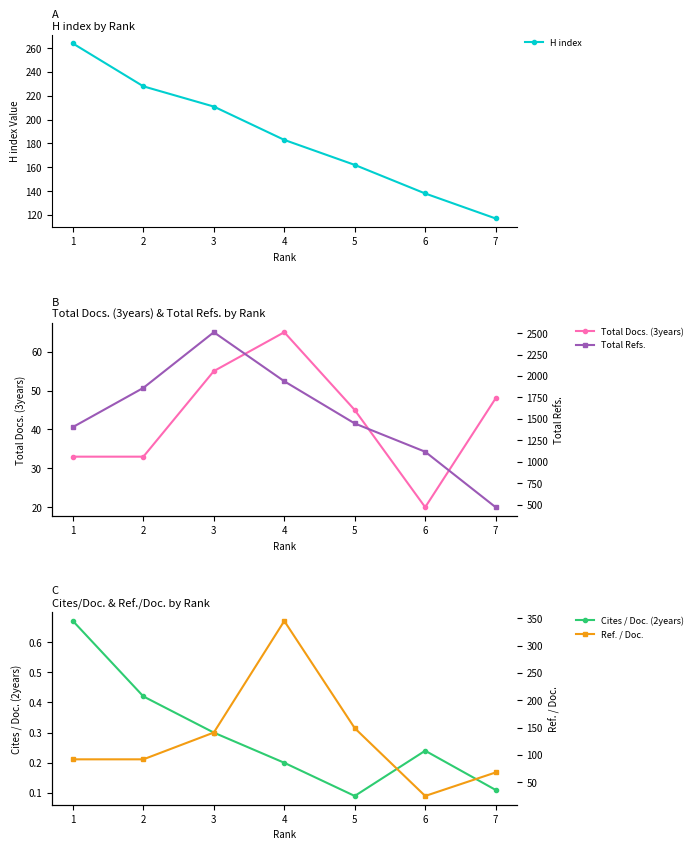

True or false: Ref. / Doc. has a value of 92.0 at 2.

True